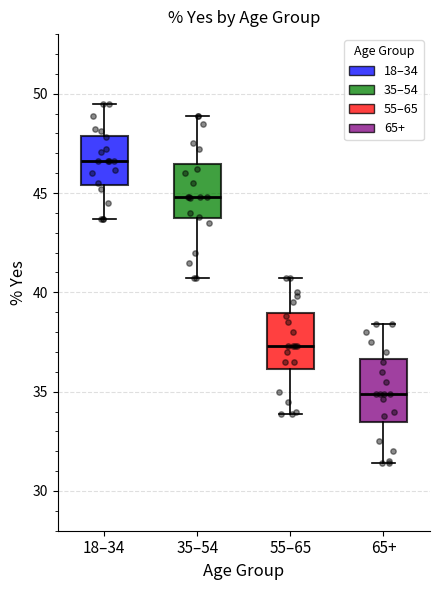

Reading left to right, transcribe this box plot: for each box, give where its median line is, the range the box spans, and where its two whiskers end, as read against the y-axis. The values are not printed on the chart, so give them approximately, as read against the axis.

18–34: median 46.5, box 45.5 to 48.0, whiskers 43.5 to 49.5
35–54: median 45.0, box 43.5 to 46.5, whiskers 40.5 to 49.0
55–65: median 37.5, box 36.0 to 39.0, whiskers 34.0 to 40.5
65+: median 35.0, box 33.5 to 36.5, whiskers 31.5 to 38.5